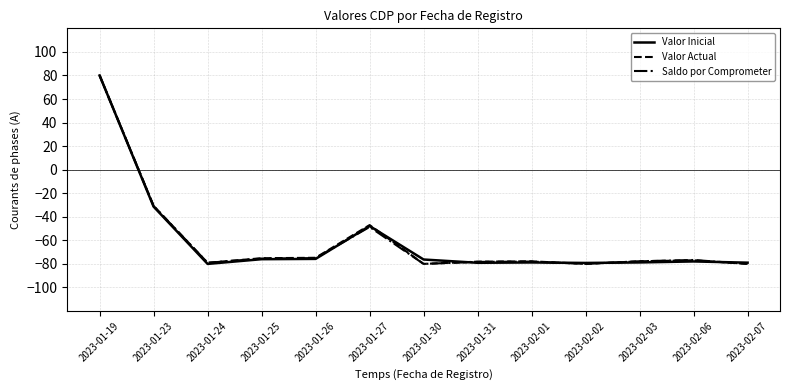

What position from the left is 2023-01-30?

7